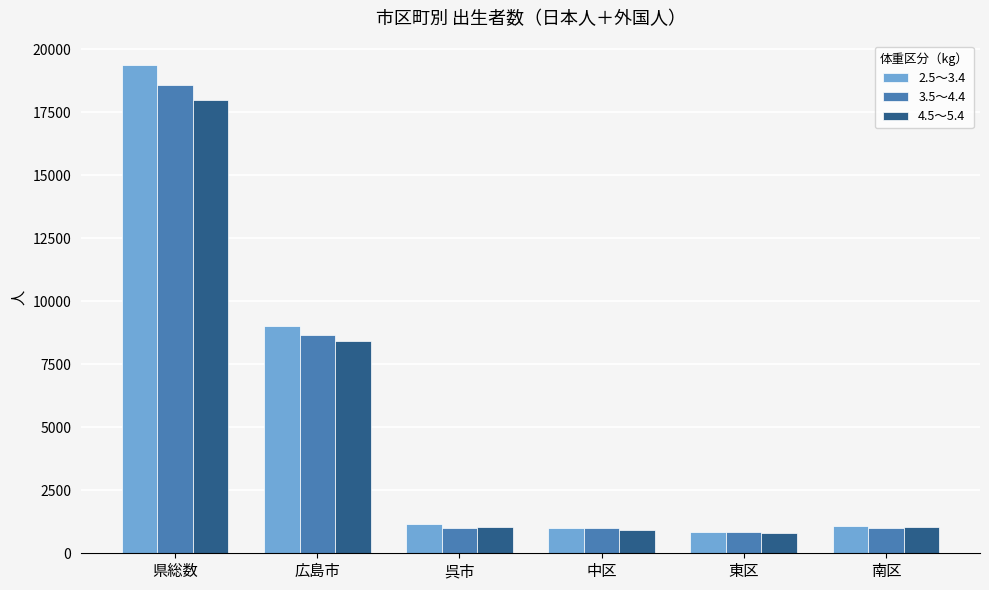

What is the difference between the maximum and second lowest values in the 3.5～4.4 series?

17600